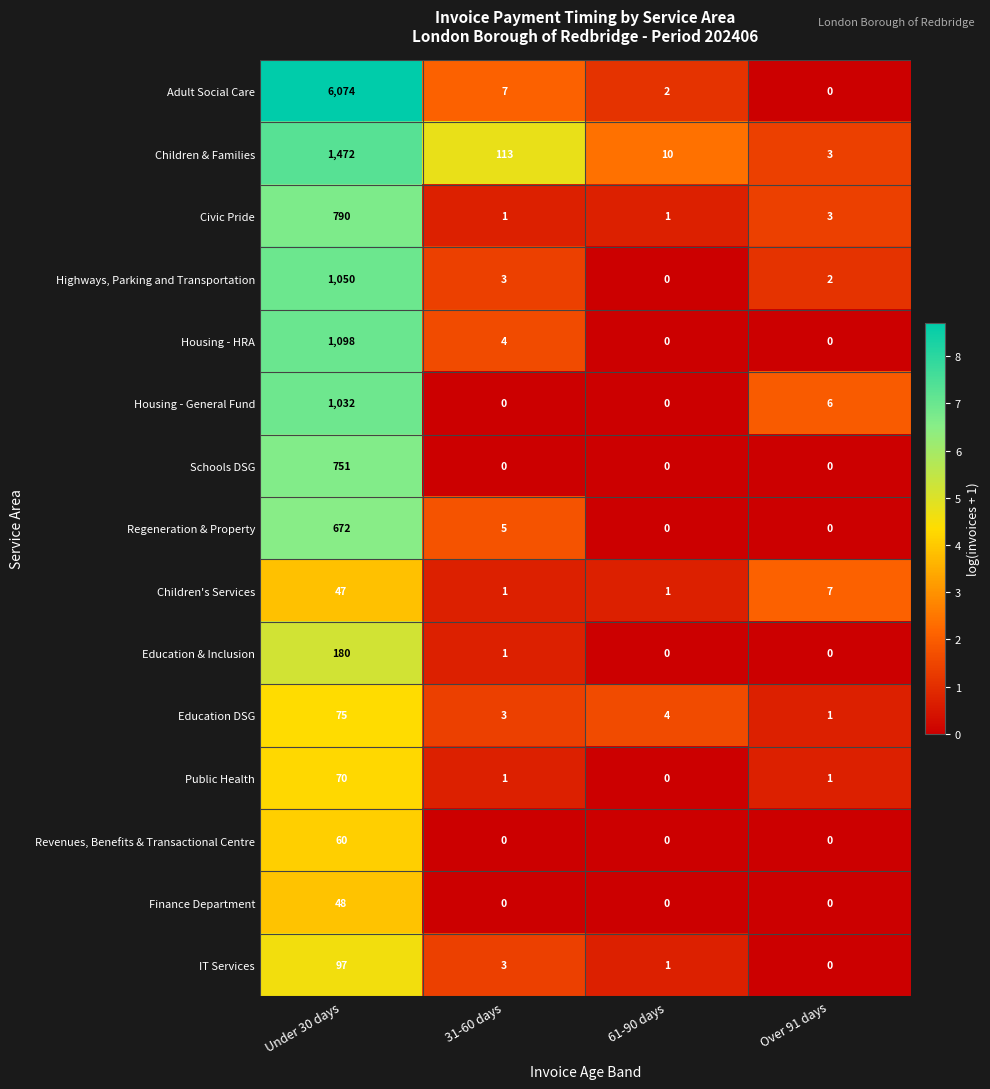

What is the sum of the Highways, Parking and Transportation values at Over 91 days and Under 30 days?

1052